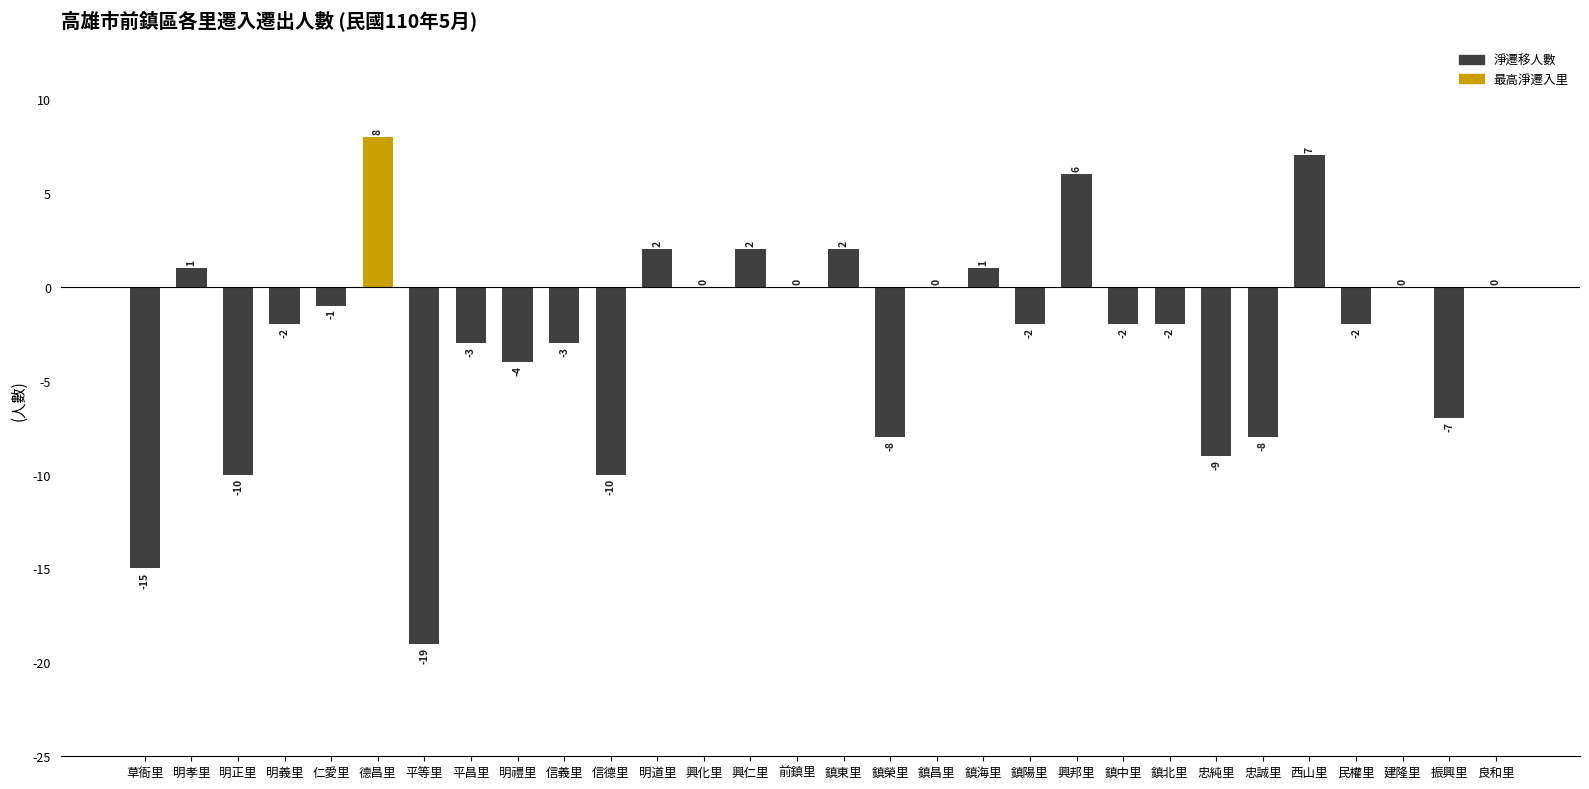

True or false: the data shows -4 at 明禮里.

True